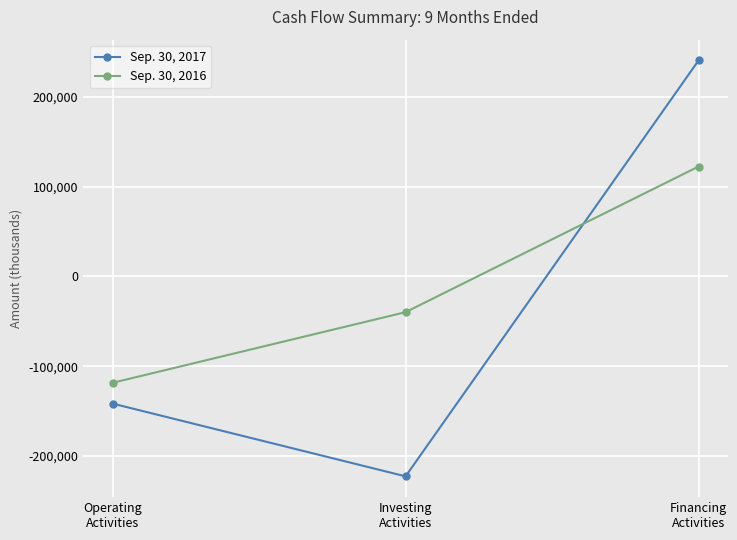

What is the label of the 2nd point from the left?

Investing
Activities